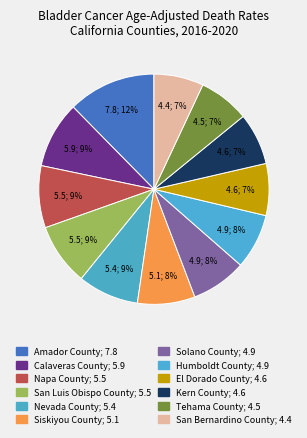

Does Solano County account for over 50% of the chart?

No